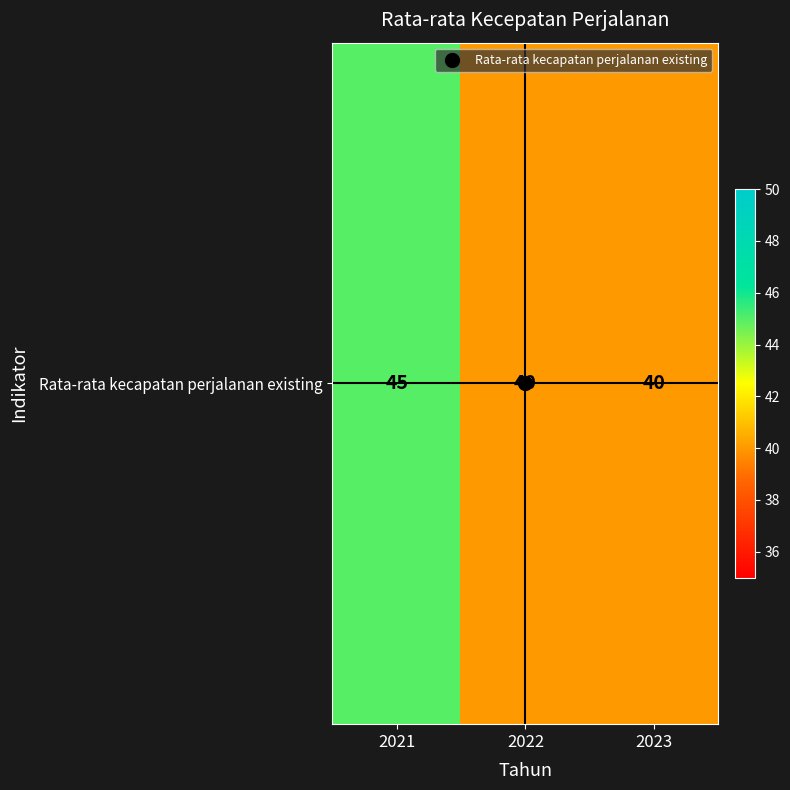

Reading right to left, what are all the values shown in this chart?

2023=40	2022=40	2021=45